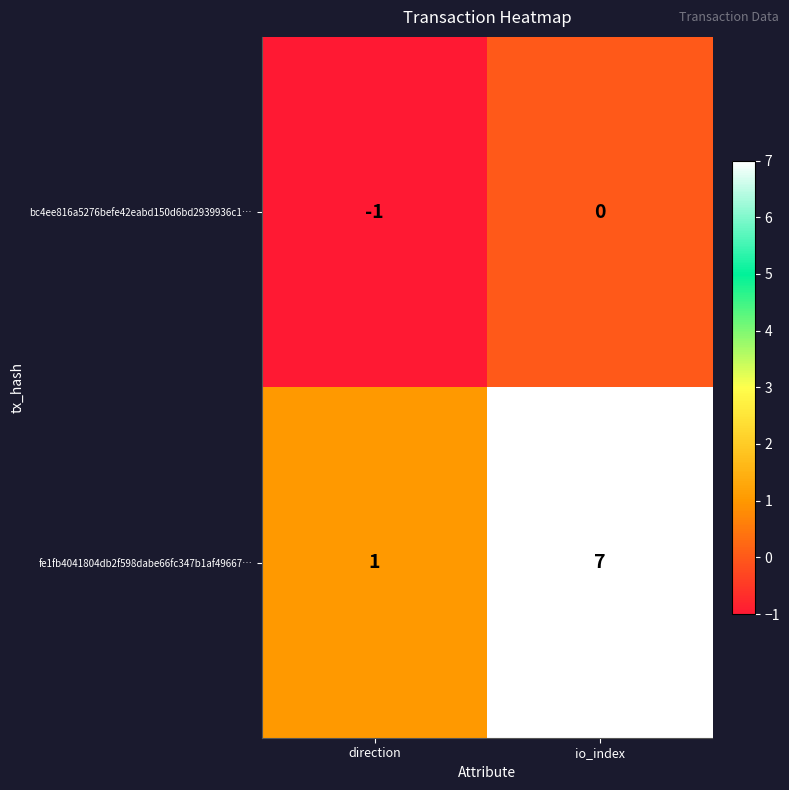

At which category is the sum across all series the highest?

io_index